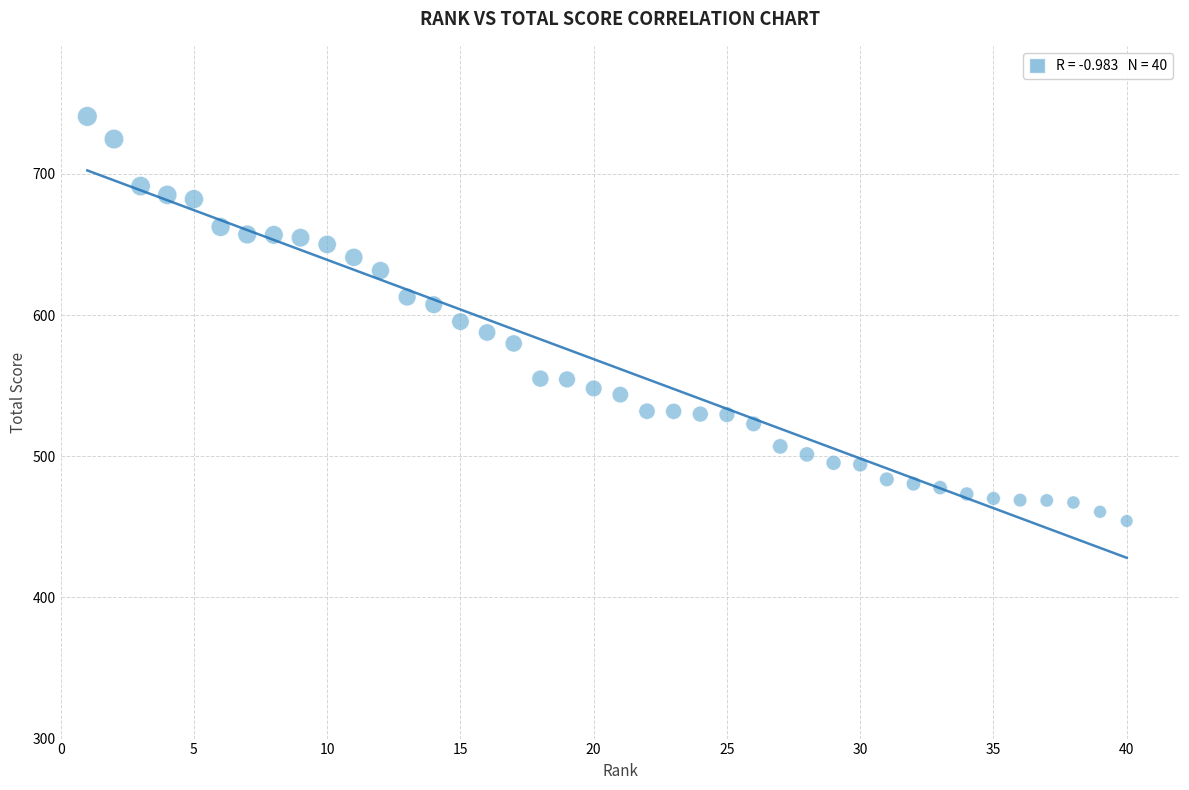

What is the range of X values (max minus min)?

39.0